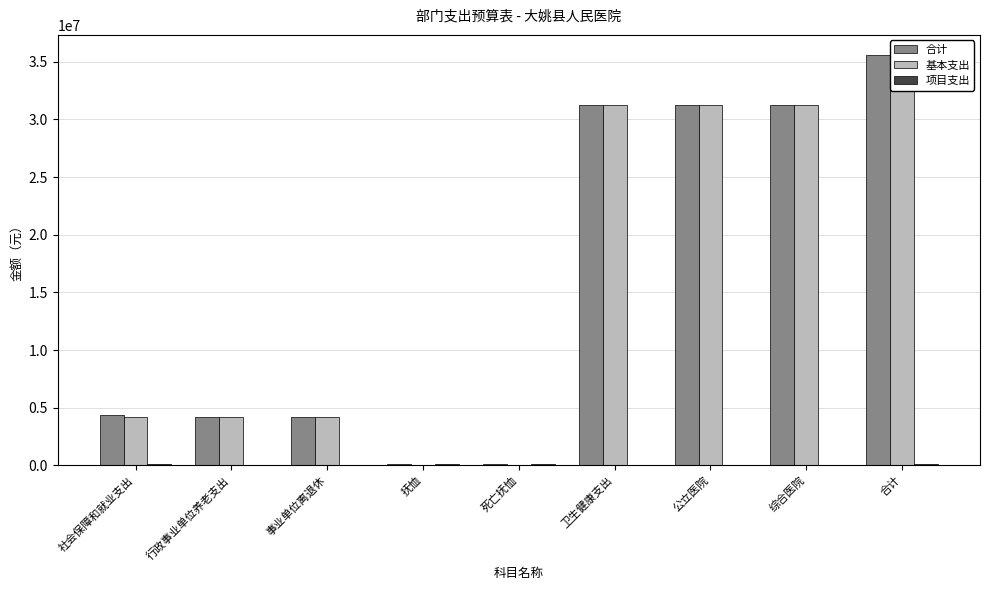

Which series has the widest spread of values?

合计